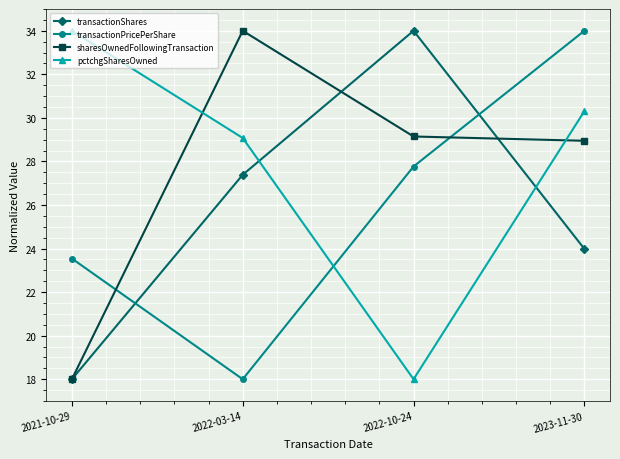

What is the lowest value of the transactionPricePerShare series?

18.0